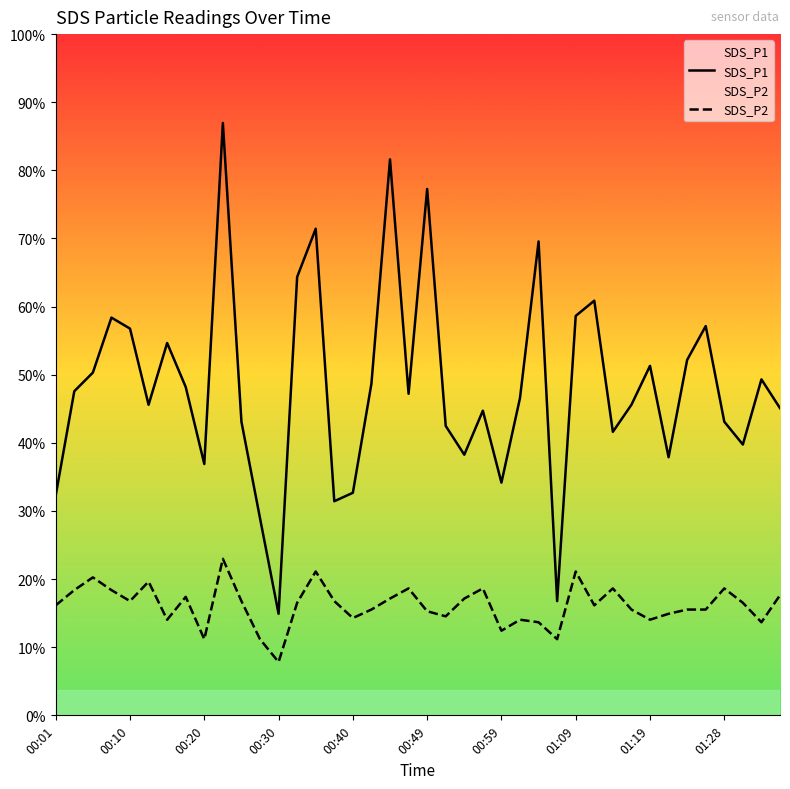

Reading left to right, extract all data points from this chart.

SDS_P1: 2.6	3.8	4.0	4.7	4.6	3.7	4.4	3.9	3.0	7.0	3.5	2.3	1.2	5.2	5.8	2.5	2.6	3.9	6.6	3.8	6.2	3.4	3.1	3.6	2.8	3.8	5.6	1.4	4.7	4.9	3.4	3.7	4.1	3.0	4.2	4.6	3.5	3.2	4.0	3.6
SDS_P2: 1.3	1.5	1.6	1.5	1.4	1.6	1.1	1.4	0.9	1.9	1.4	0.9	0.6	1.3	1.7	1.4	1.1	1.2	1.4	1.5	1.2	1.2	1.4	1.5	1.0	1.1	1.1	0.9	1.7	1.3	1.5	1.2	1.1	1.2	1.2	1.2	1.5	1.3	1.1	1.4